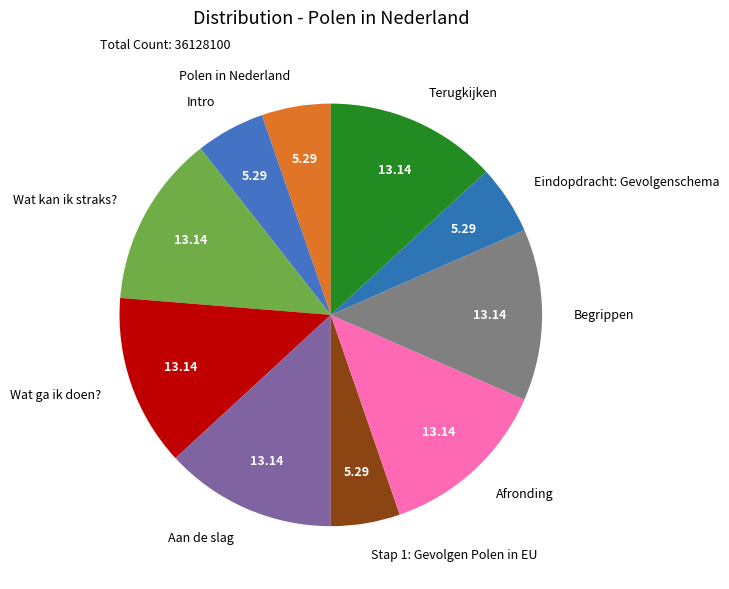

Approximately how many times larger is the value at Stap 1: Gevolgen Polen in EU compared to Begrippen?

0.4